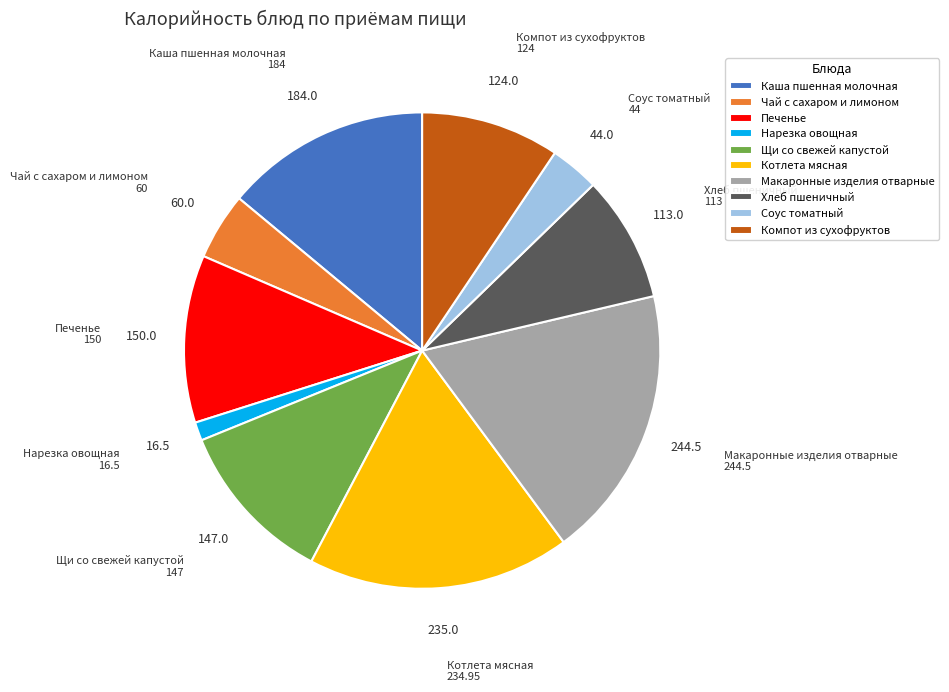

Which slice is the largest?

Макаронные изделия отварные